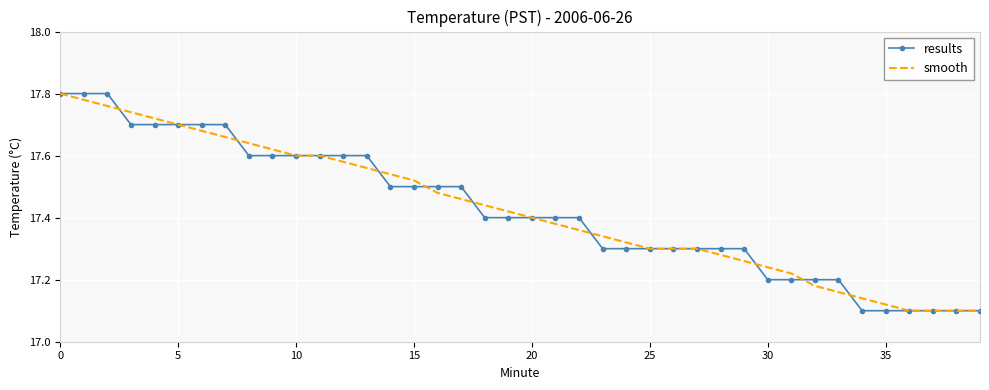

Which series has the largest total across all categories?

results